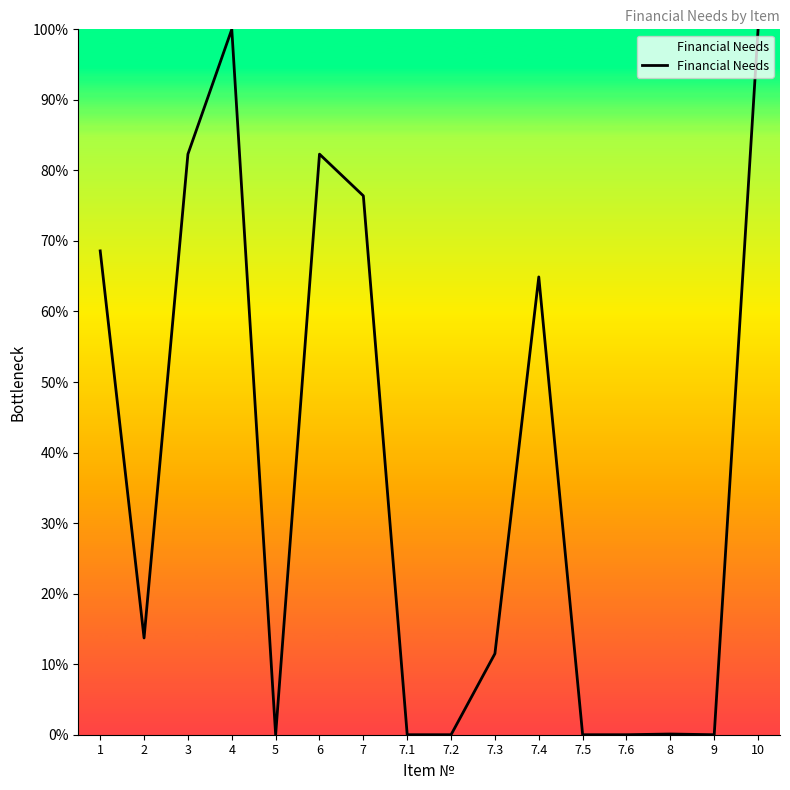

Where is the data nearest to the value 50?

7.4